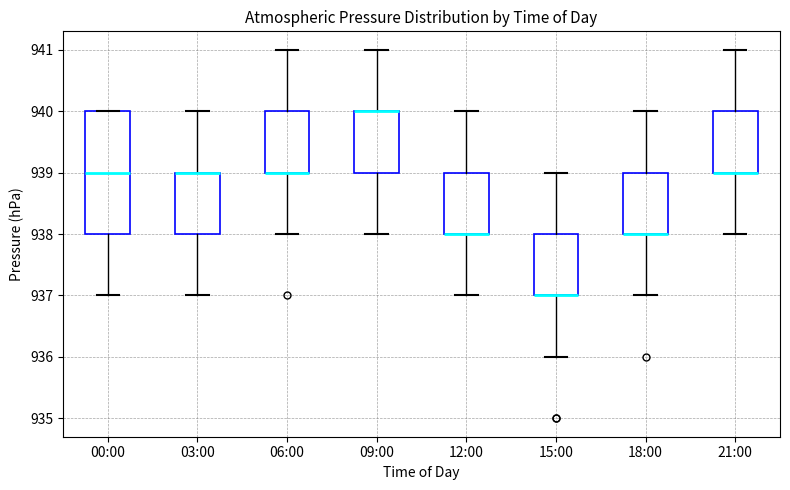

Reading left to right, read every box against the y-axis: the position of its median line, the range the box covers, and the ends of its whiskers. The values are not printed on the chart, so give them approximately, as read against the axis.

00:00: median 939, box 938 to 940, whiskers 937 to 940
03:00: median 939 (drawn on the box's upper edge), box 938 to 939, whiskers 937 to 940
06:00: median 939 (drawn on the box's lower edge), box 939 to 940, whiskers 938 to 941
09:00: median 940 (drawn on the box's upper edge), box 939 to 940, whiskers 938 to 941
12:00: median 938 (drawn on the box's lower edge), box 938 to 939, whiskers 937 to 940
15:00: median 937 (drawn on the box's lower edge), box 937 to 938, whiskers 936 to 939
18:00: median 938 (drawn on the box's lower edge), box 938 to 939, whiskers 937 to 940
21:00: median 939 (drawn on the box's lower edge), box 939 to 940, whiskers 938 to 941